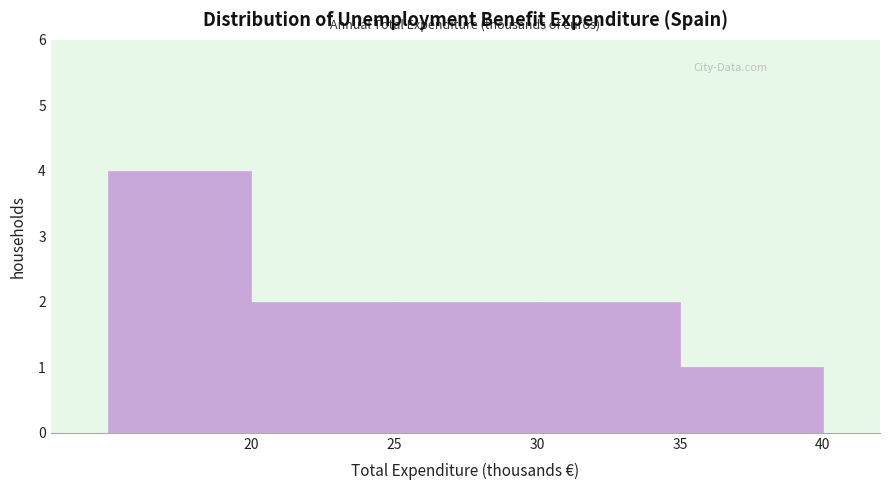

What is the height of the bar covering 20 to 25 on the x-axis? The values are not printed on the chart, so give them approximately, as read against the axis.

2